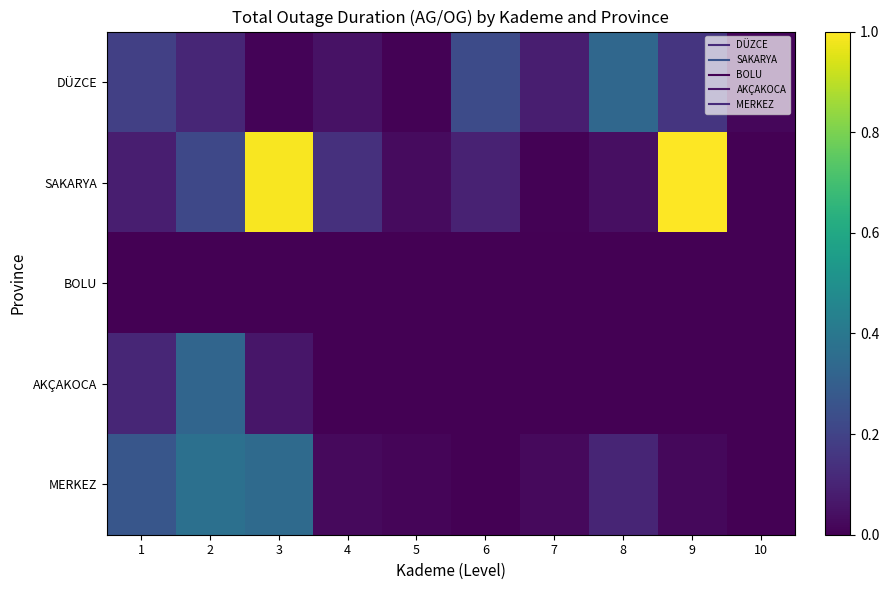

What is the total value across all series at 2?

1.0